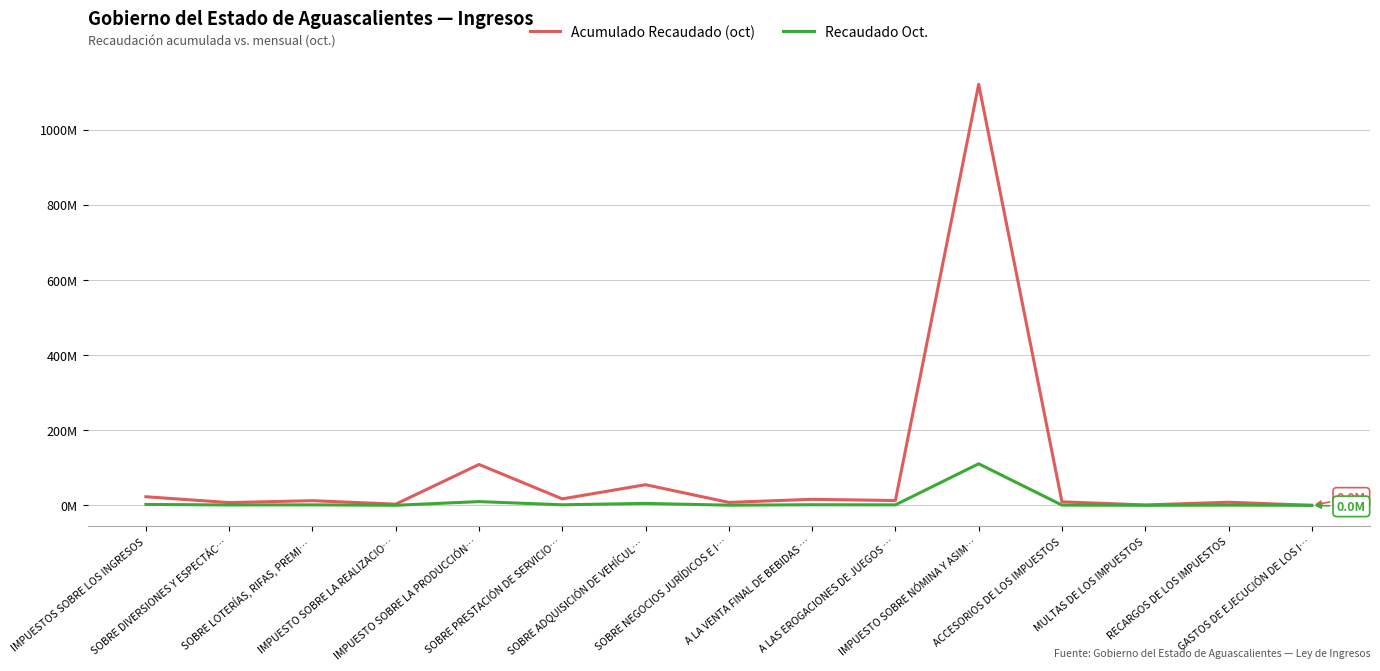

What is the difference between the second highest and minimum values in the Acumulado Recaudado (oct) series?

108755997.2